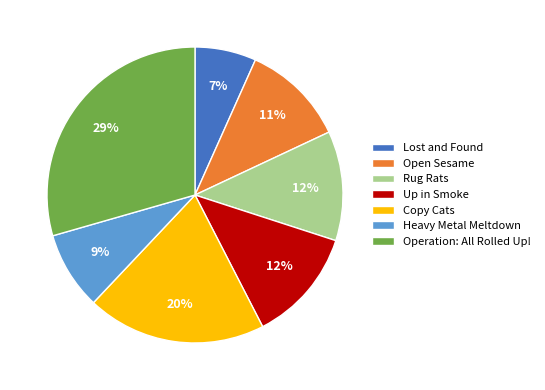

To the nearest percent, what is the average slice percentage?

14%